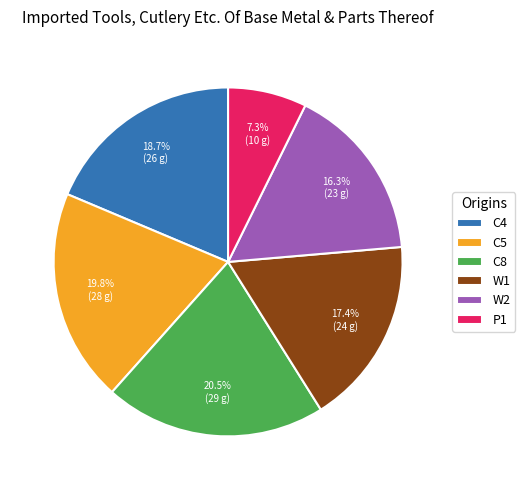

Does C4 represent more than half of the total?

No